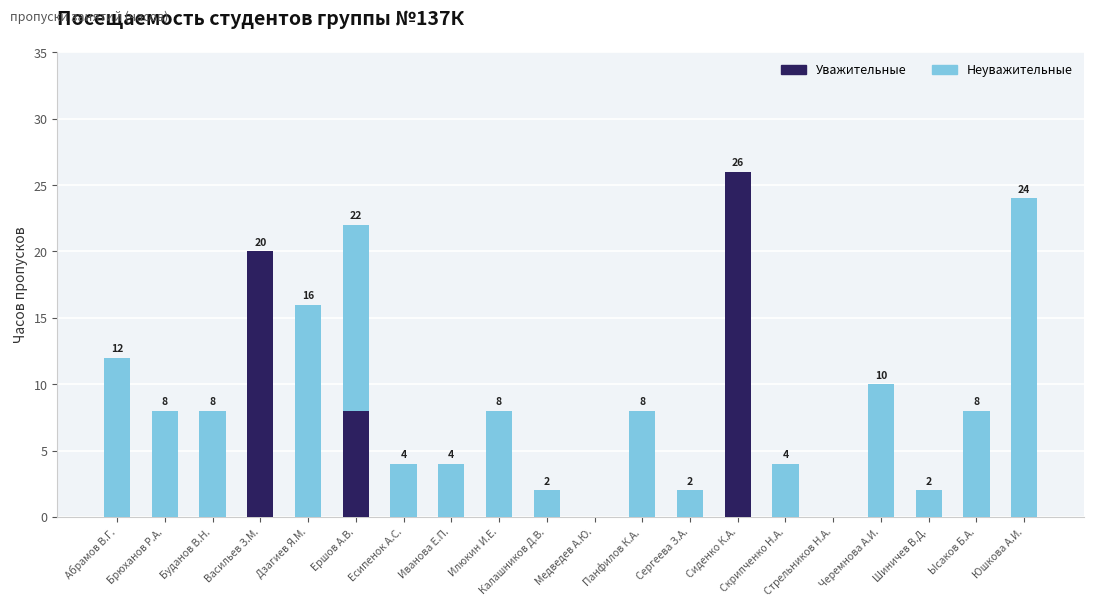

What are all the series names shown in the legend?

Уважительные, Неуважительные